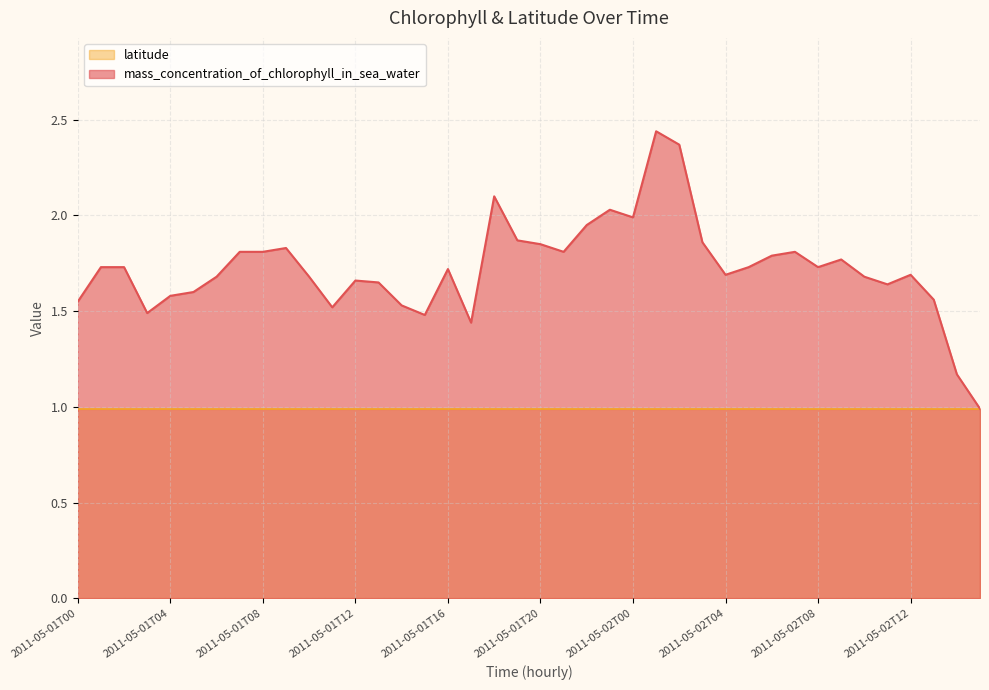

The value at 2011-05-01T15 is 1.5. True or false?

True